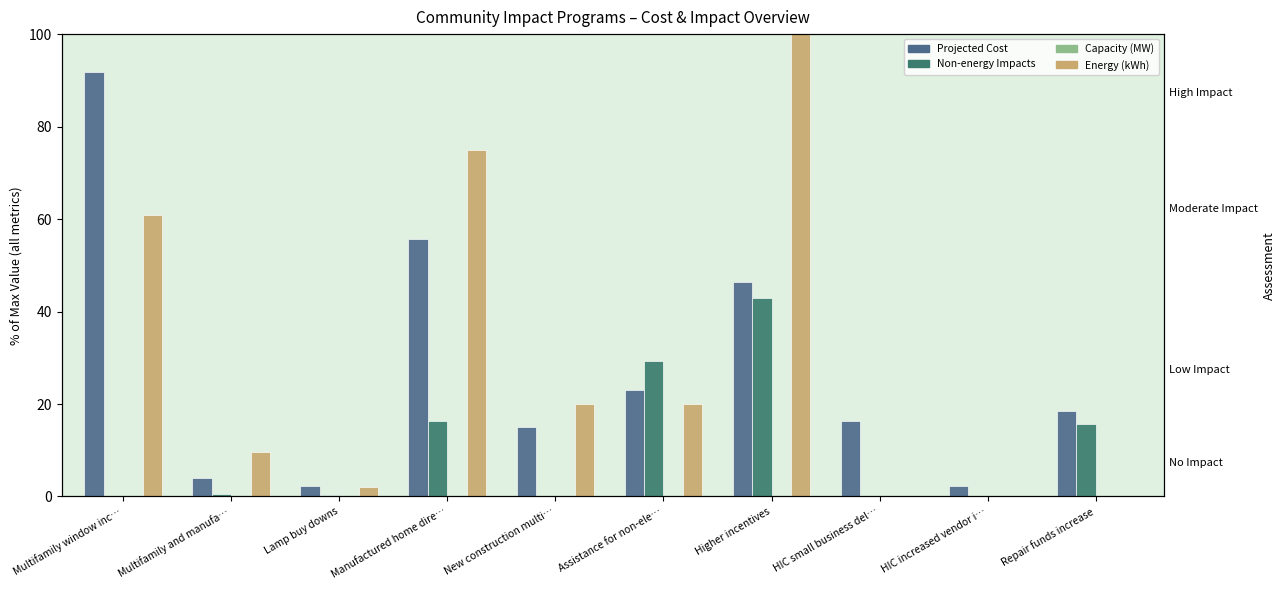

Reading left to right, list all the values displayed in this chart.

Projected Cost: Multifamily window inc…=91.7	Multifamily and manufa…=3.9	Lamp buy downs=2.3	Manufactured home dire…=55.7	New construction multi…=15.0	Assistance for non-ele…=23.0	Higher incentives=46.4	HIC small business del…=16.3	HIC increased vendor i…=2.3	Repair funds increase=18.4
Non-energy Impacts: Multifamily window inc…=0.1	Multifamily and manufa…=0.5	Lamp buy downs=0.3	Manufactured home dire…=16.4	New construction multi…=0.0	Assistance for non-ele…=29.3	Higher incentives=42.9	HIC small business del…=0.0	HIC increased vendor i…=0.0	Repair funds increase=15.6
Capacity (MW): Multifamily window inc…=0.0	Multifamily and manufa…=0.0	Lamp buy downs=0.0	Manufactured home dire…=0.0	New construction multi…=0.0	Assistance for non-ele…=0.0	Higher incentives=0.0	HIC small business del…=0.0	HIC increased vendor i…=0.0	Repair funds increase=0.0
Energy (kWh): Multifamily window inc…=60.9	Multifamily and manufa…=9.6	Lamp buy downs=2.2	Manufactured home dire…=75.0	New construction multi…=20.0	Assistance for non-ele…=20.0	Higher incentives=100.0	HIC small business del…=0.0	HIC increased vendor i…=0.0	Repair funds increase=0.0